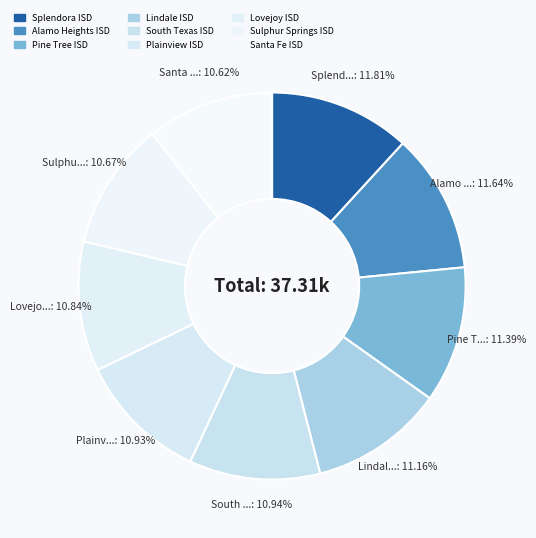

How many segments does this pie chart have?

9